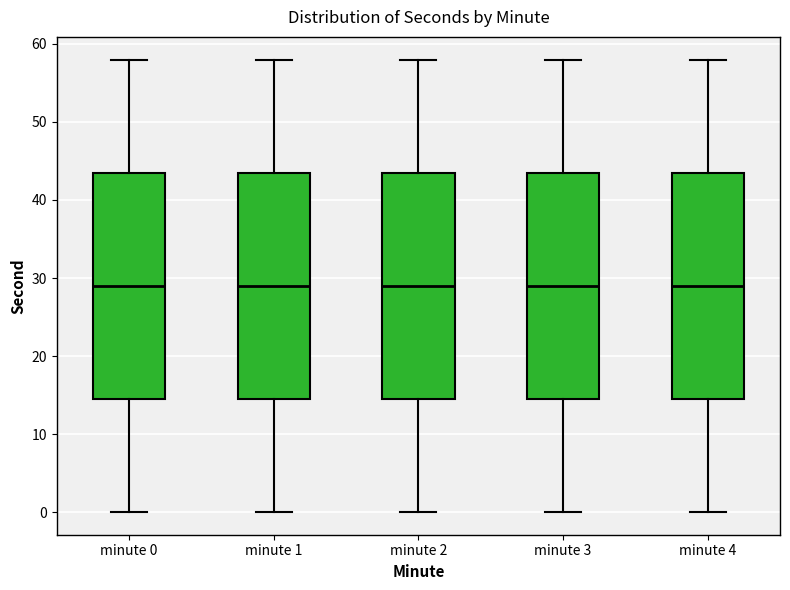

Reading left to right, transcribe this box plot: for each box, give where its median line is, the range the box spans, and where its two whiskers end, as read against the y-axis. The values are not printed on the chart, so give them approximately, as read against the axis.

minute 0: median 29, box 15 to 44, whiskers 0 to 58
minute 1: median 29, box 15 to 44, whiskers 0 to 58
minute 2: median 29, box 15 to 44, whiskers 0 to 58
minute 3: median 29, box 15 to 44, whiskers 0 to 58
minute 4: median 29, box 15 to 44, whiskers 0 to 58